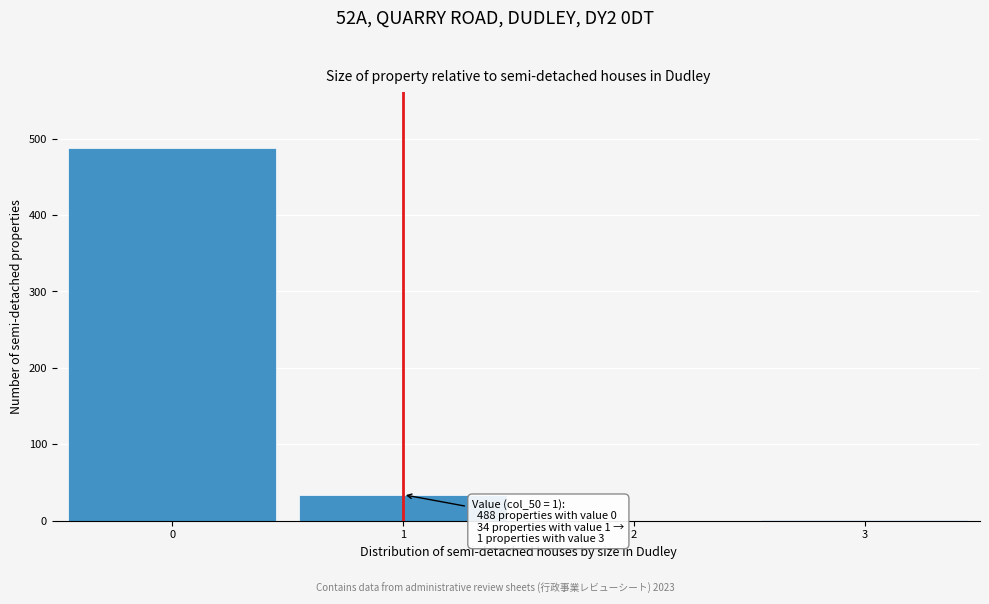

The value at 0 is 488. True or false?

True